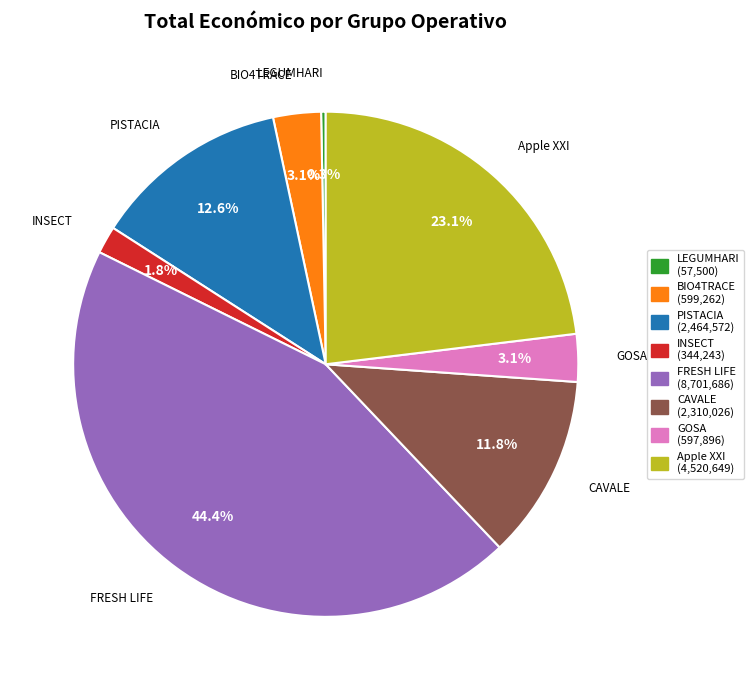

How many slices are in this pie chart?

8